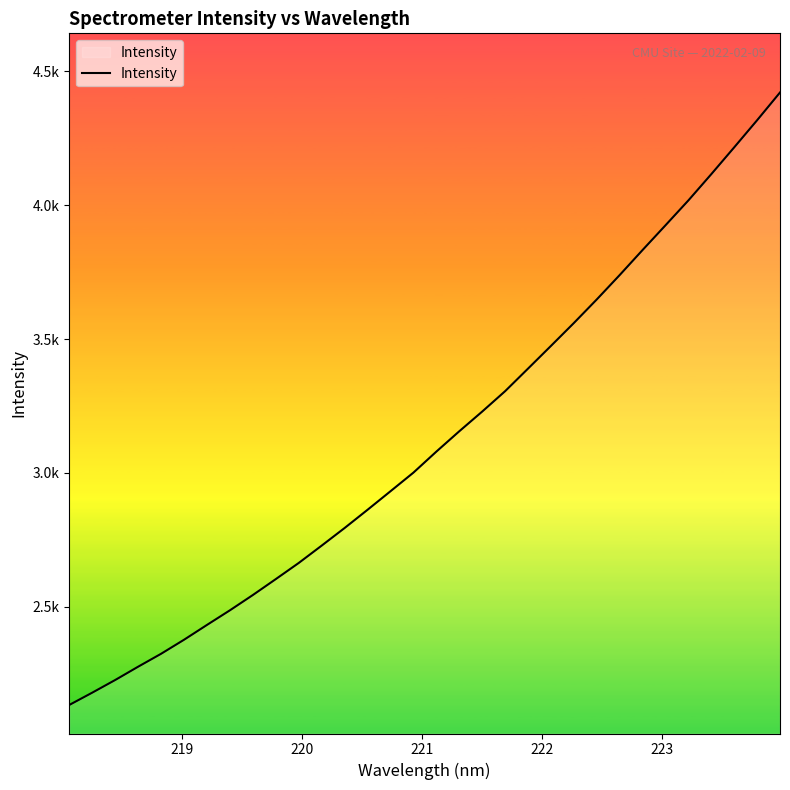

What is the smallest value displayed?

2133.0